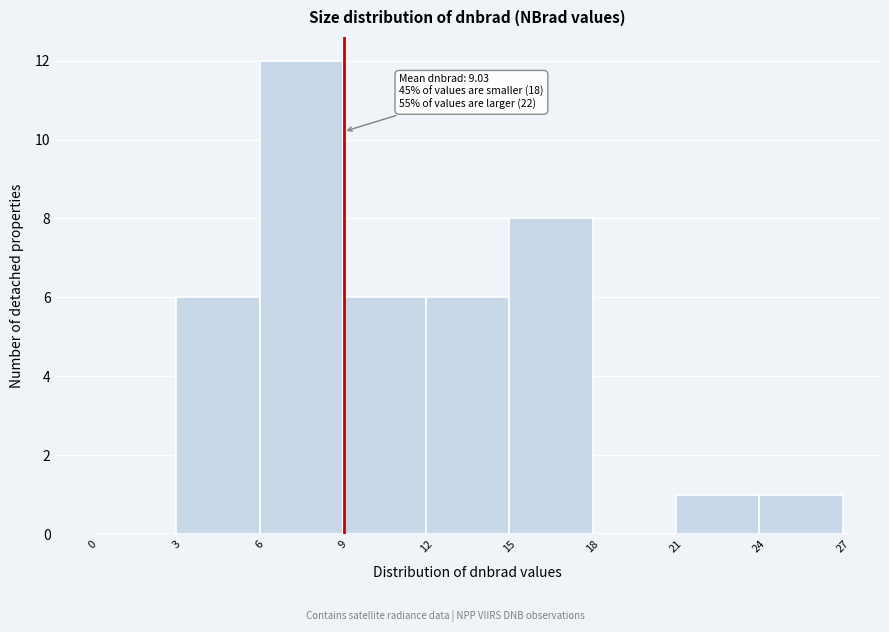

Which range on the x-axis has the tallest bar?

6 to 9